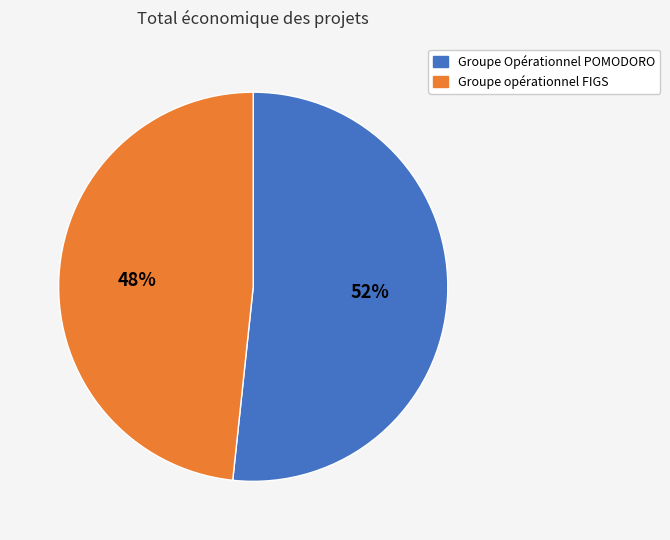

Is the sum of Groupe opérationnel FIGS and Groupe Opérationnel POMODORO greater than half?

Yes